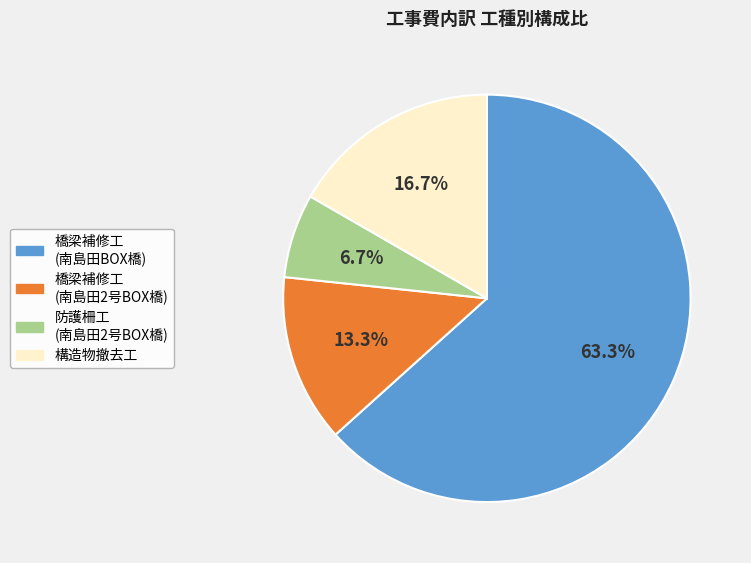

What is the smallest slice in the pie chart?

防護柵工 (南島田2号BOX橋)